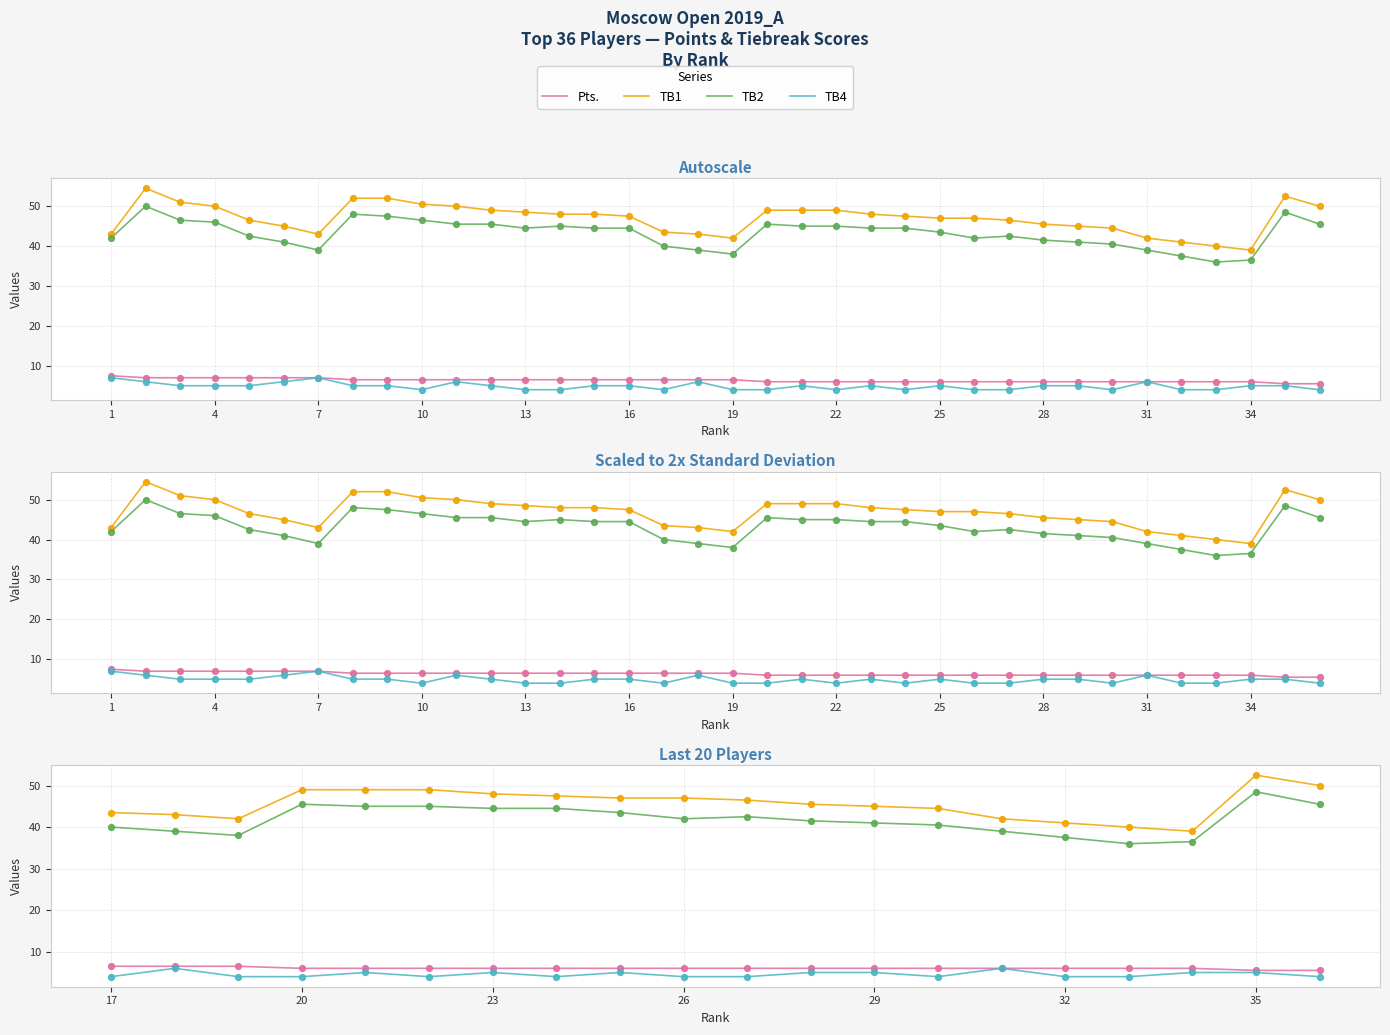

Which series reaches the minimum Y coordinate?

TB4